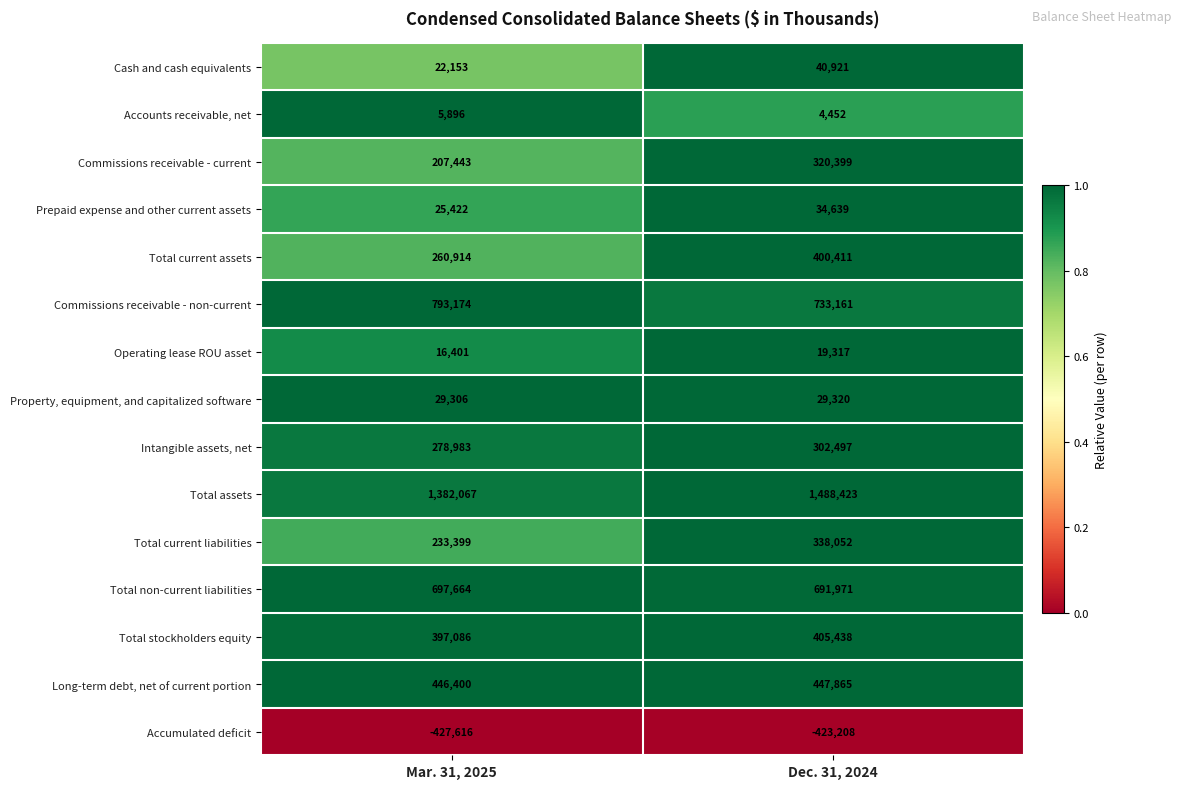

How many categories are shown in the chart?

2